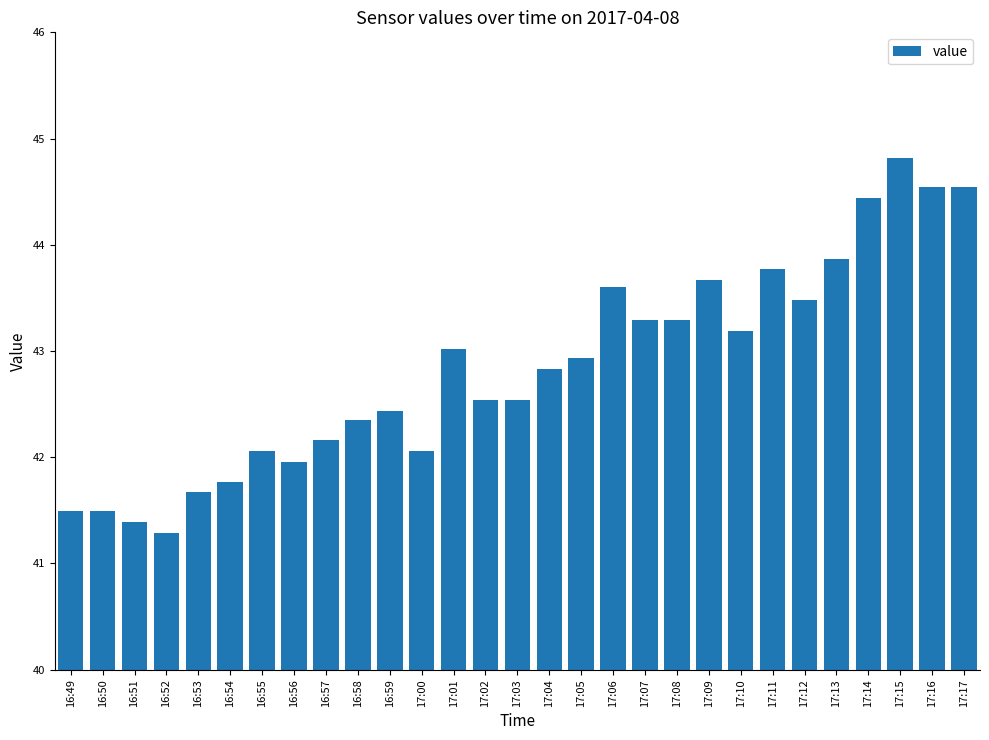

The value at 17:01 is 26.6. True or false?

False